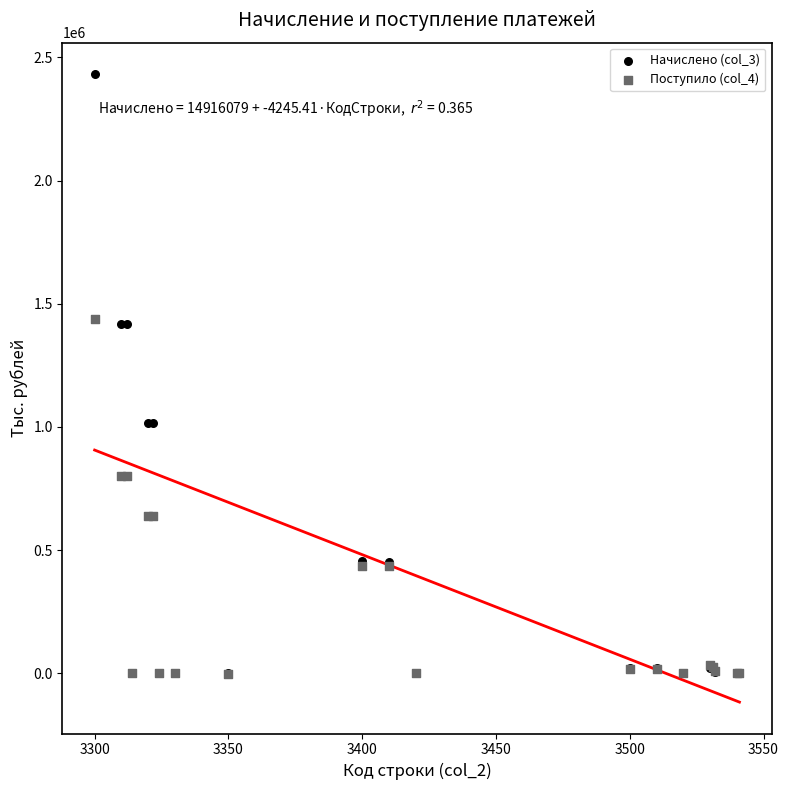

Which series has the widest spread of Y values?

Начислено (col_3)